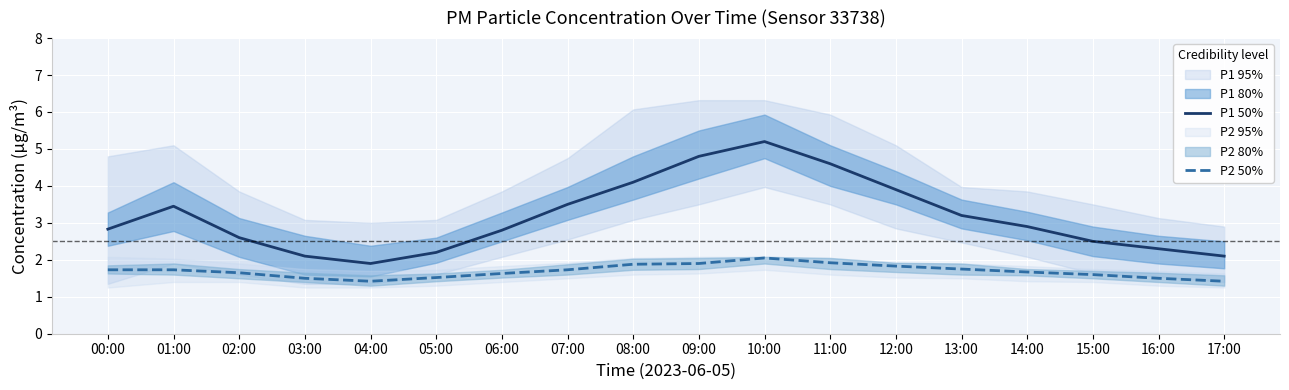

Where does the P1 50% series first go above 2?

00:00